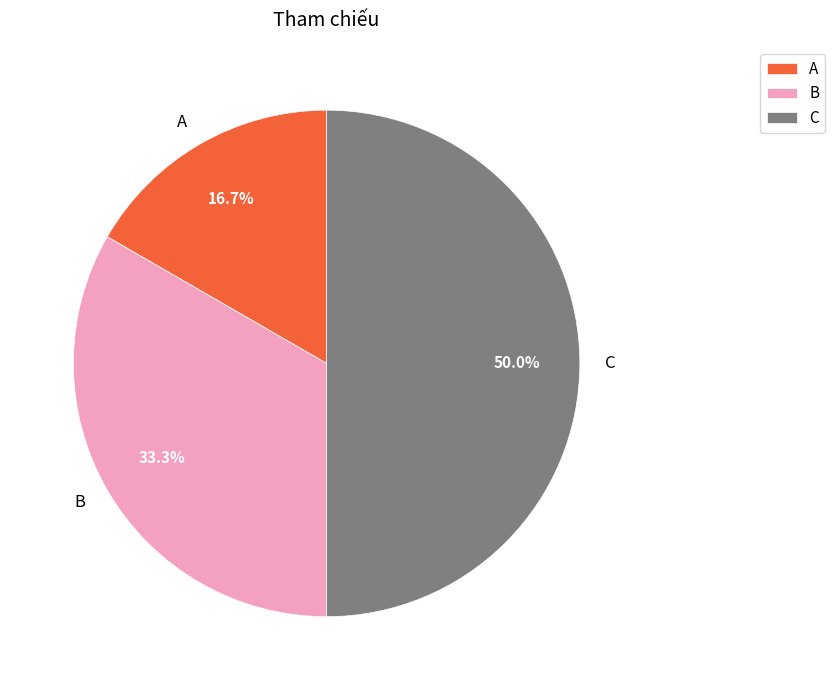

To the nearest percent, what is the difference between the largest and smallest slice percentages?

33%